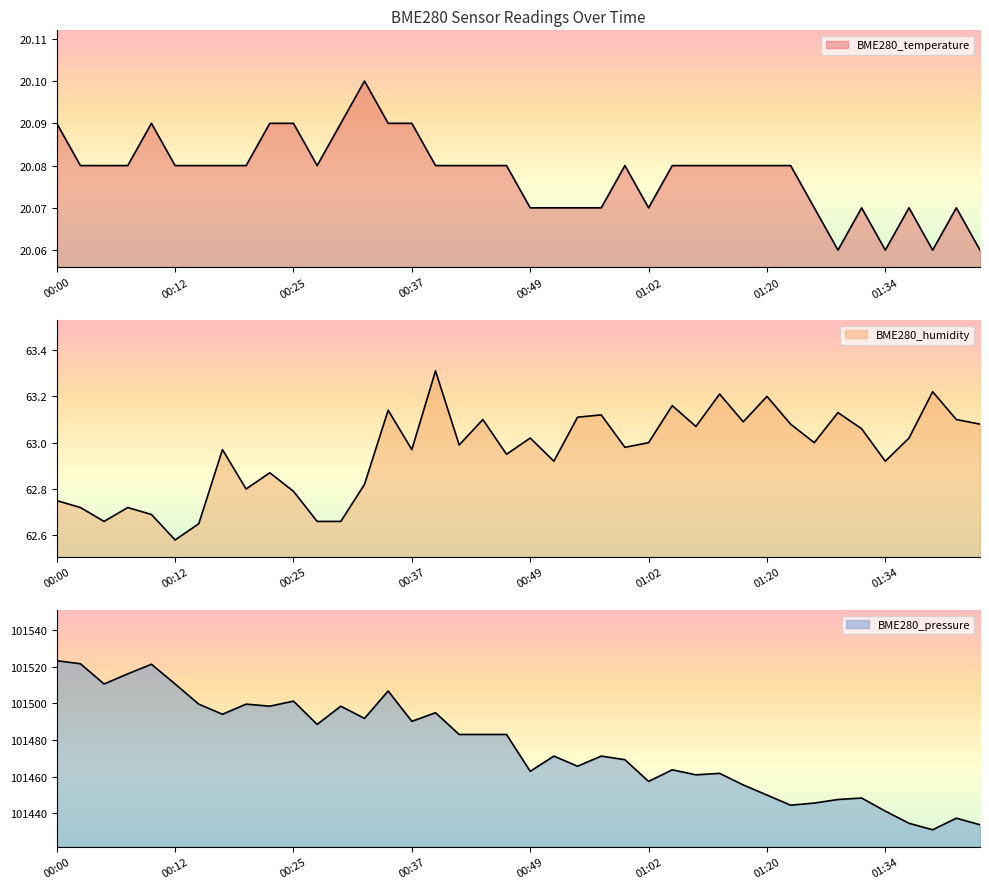

True or false: BME280_temperature has a value of 20.1 at 01:23.

True